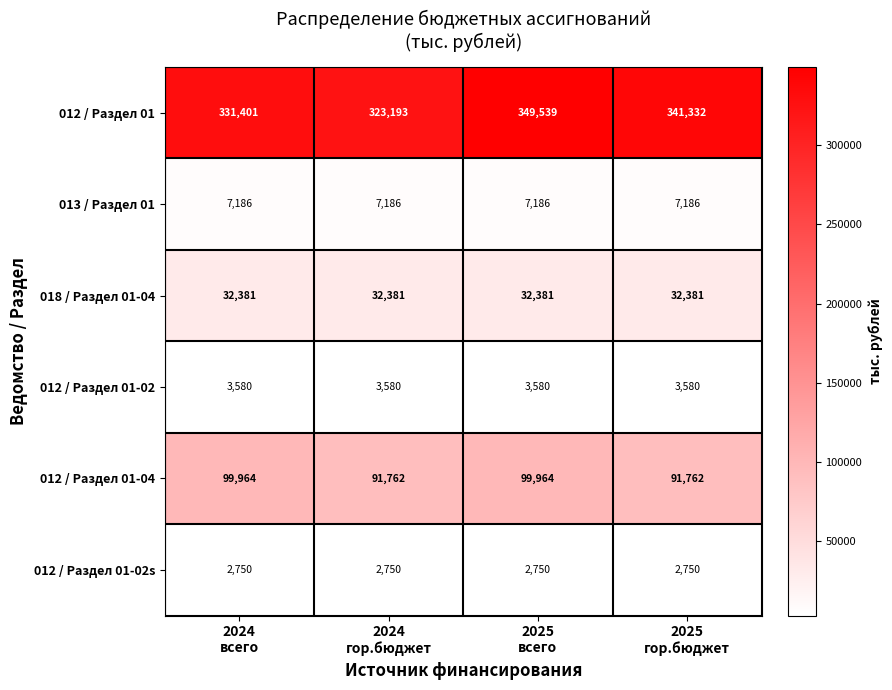

What is the difference between the second highest and second lowest values in the 012 / Раздел 01-04 series?

8202